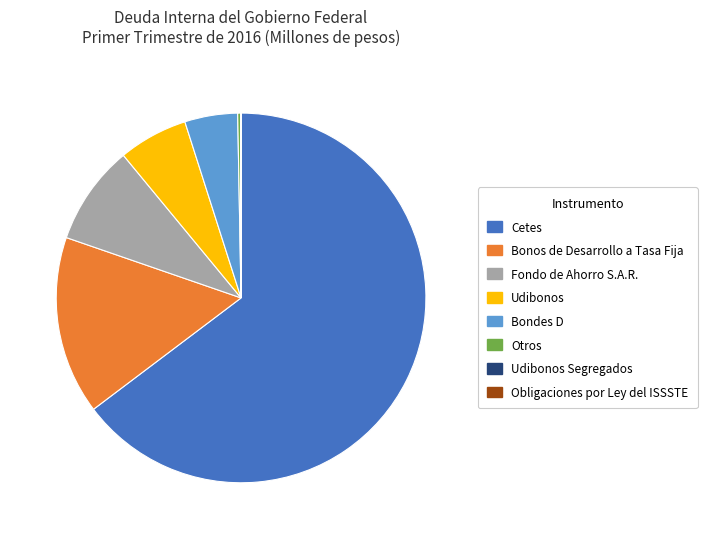

What is the largest slice in the pie chart?

Cetes